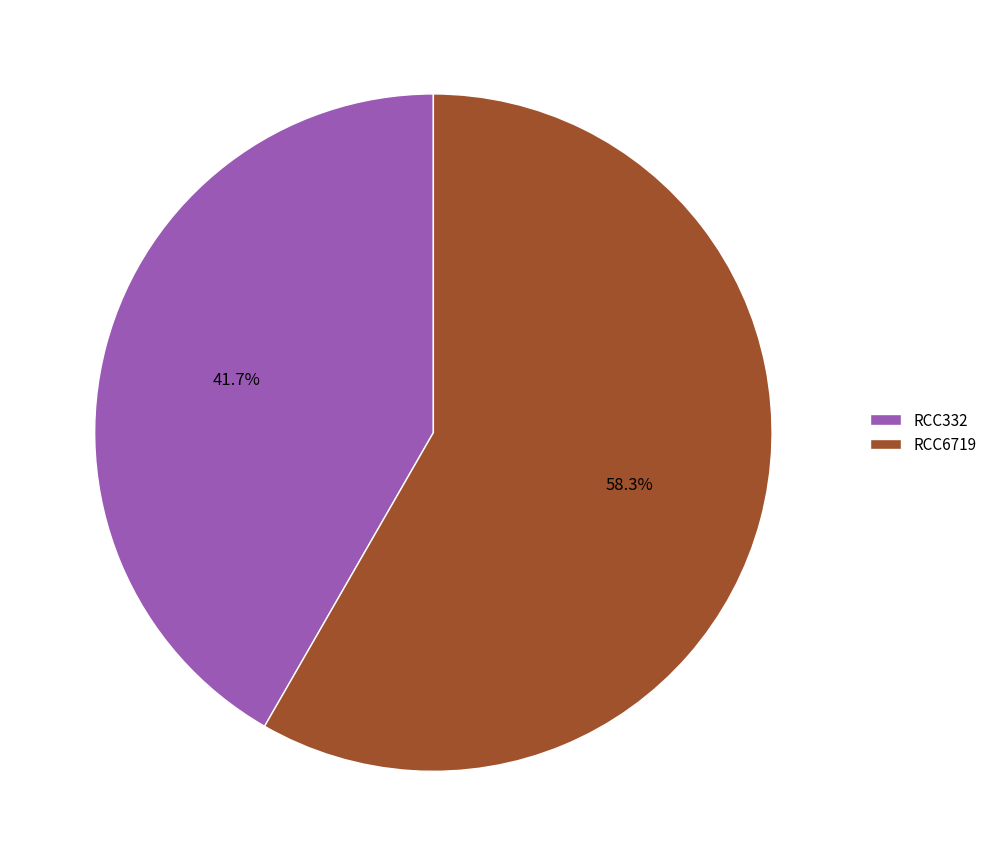

How many slices are in this pie chart?

2